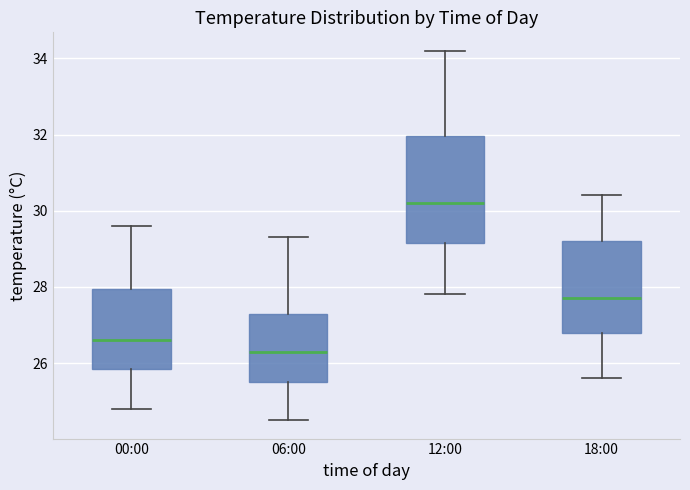

Reading left to right, read every box against the y-axis: the position of its median line, the range the box covers, and the ends of its whiskers. The values are not printed on the chart, so give them approximately, as read against the axis.

00:00: median 26.6, box 25.8 to 28.0, whiskers 24.8 to 29.6
06:00: median 26.4, box 25.6 to 27.4, whiskers 24.6 to 29.4
12:00: median 30.2, box 29.2 to 32.0, whiskers 27.8 to 34.2
18:00: median 27.8, box 26.8 to 29.2, whiskers 25.6 to 30.4